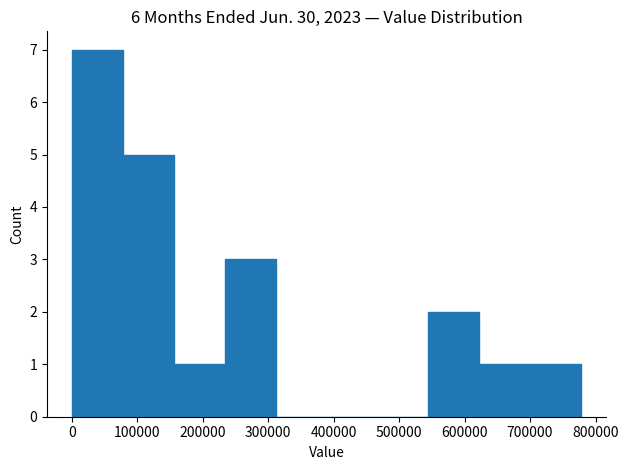

Reading left to right, transcribe this chart: for each bar, give the range it covers on the x-axis and its height. Neither the bar edges nor the heights are printed on the chart, so give them approximately, as read against the axes.

0 to 80000: 7
80000 to 160000: 5
160000 to 230000: 1
230000 to 310000: 3
310000 to 390000: 0
390000 to 470000: 0
470000 to 540000: 0
540000 to 620000: 2
620000 to 700000: 1
700000 to 780000: 1